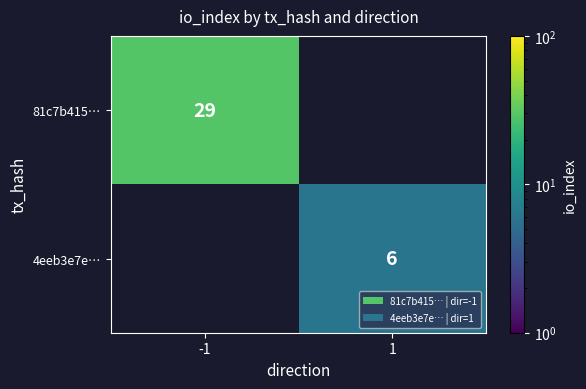

Is the value of 81c7b415… at -1 greater than the value of 4eeb3e7e… at 1?

Yes